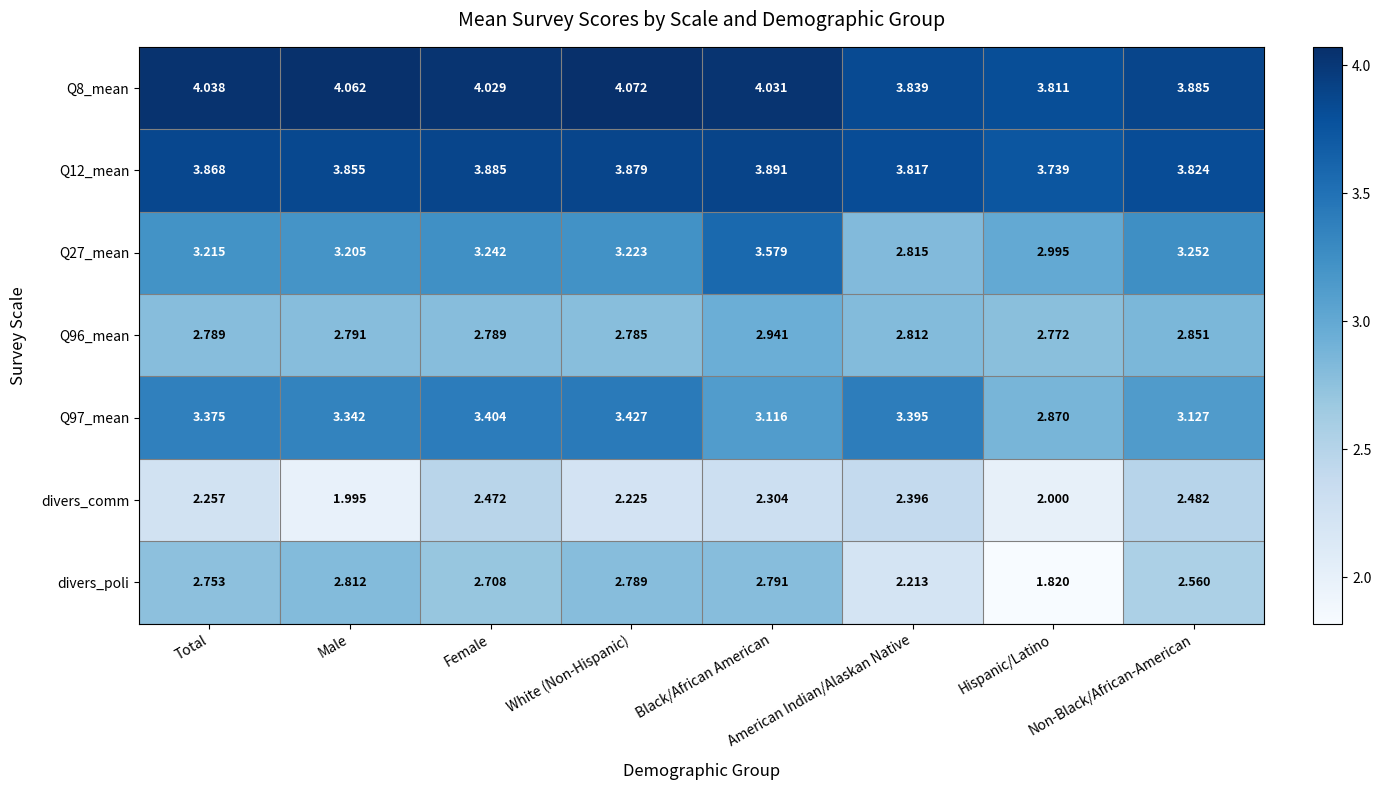

Which series changed the most between Female and White (Non-Hispanic)?

divers_comm